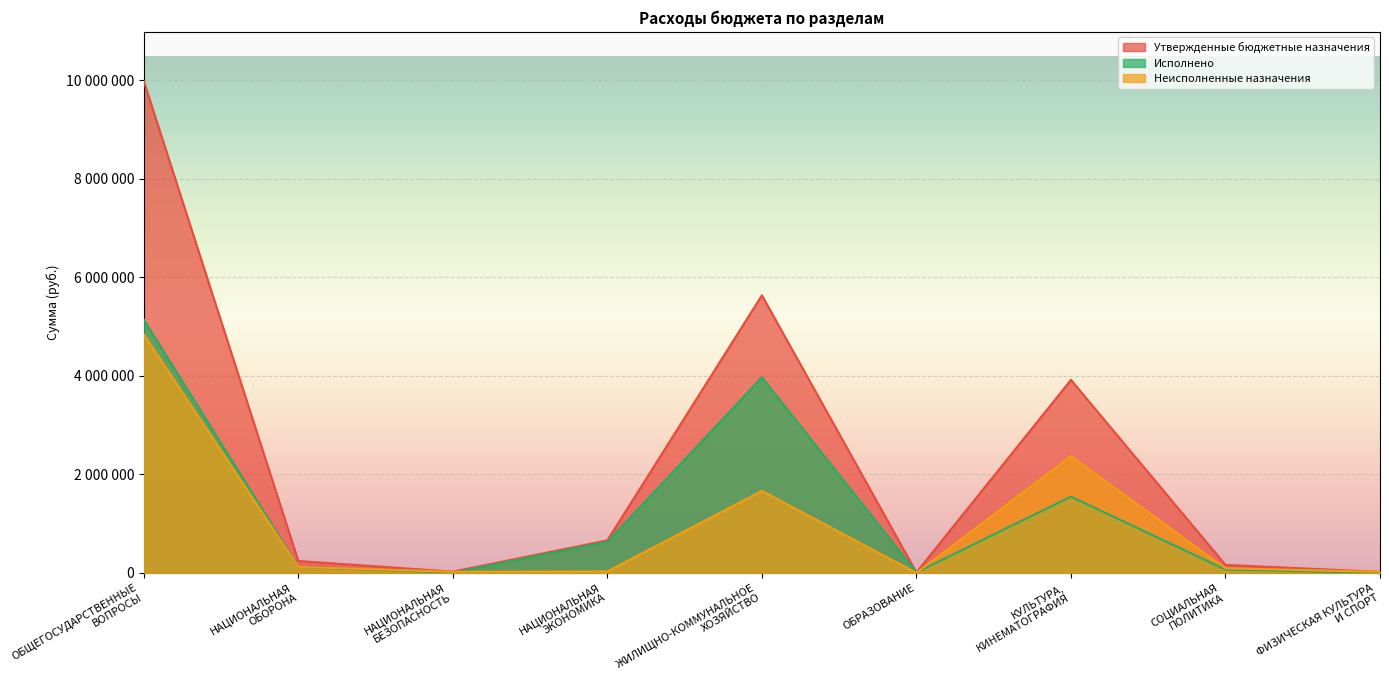

List the series in order of their peak value, lowest first.

Неисполненные назначения, Исполнено, Утвержденные бюджетные назначения